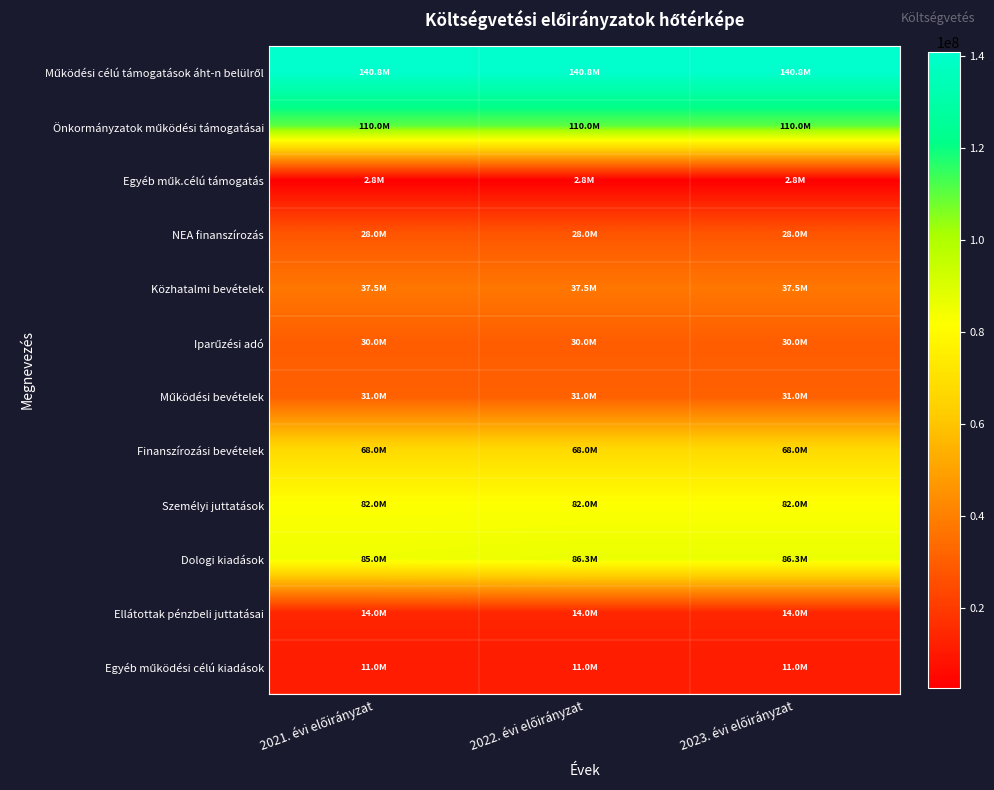

How many data points does each series have?

3